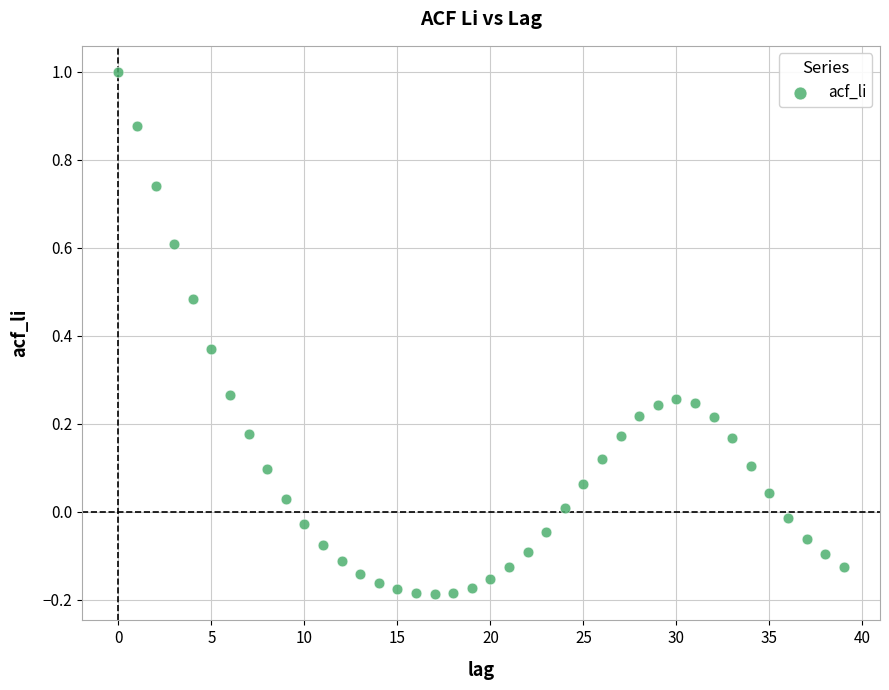

What is the range of Y values (max minus min)?

1.2